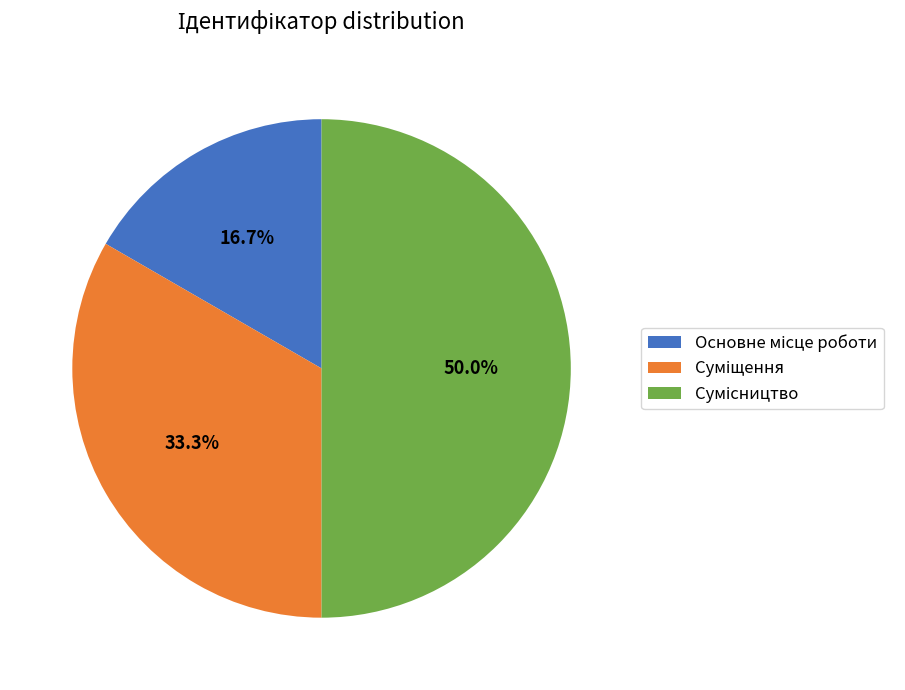

What is the total percentage of Основне місце роботи and Суміщення?

50.0%